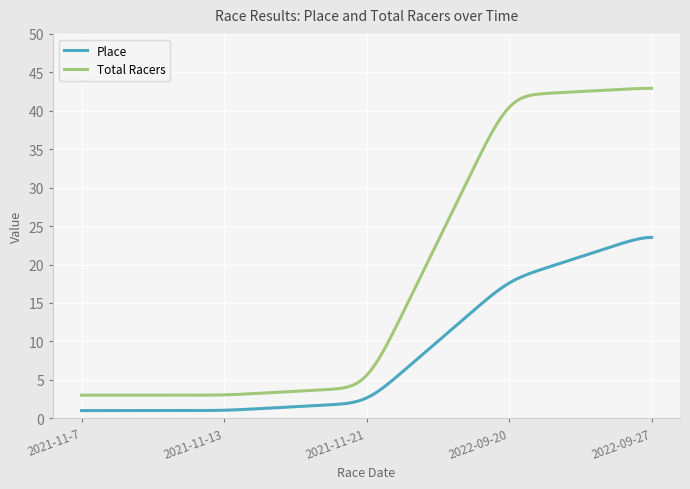

Rank the series by their average value, from lowest to highest.

Place, Total Racers